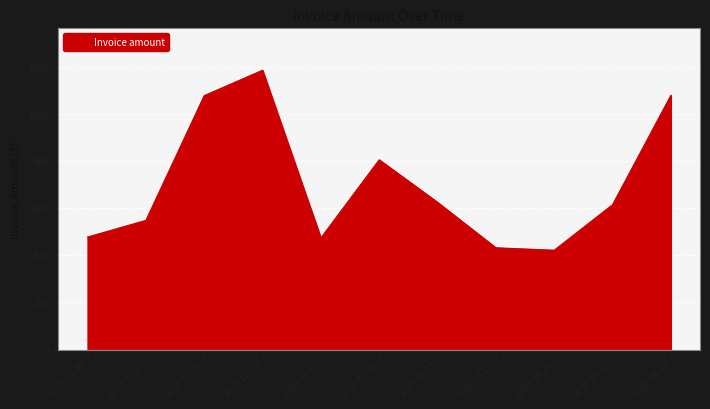

True or false: the data shows 659.9 at 2020-04-20.

False